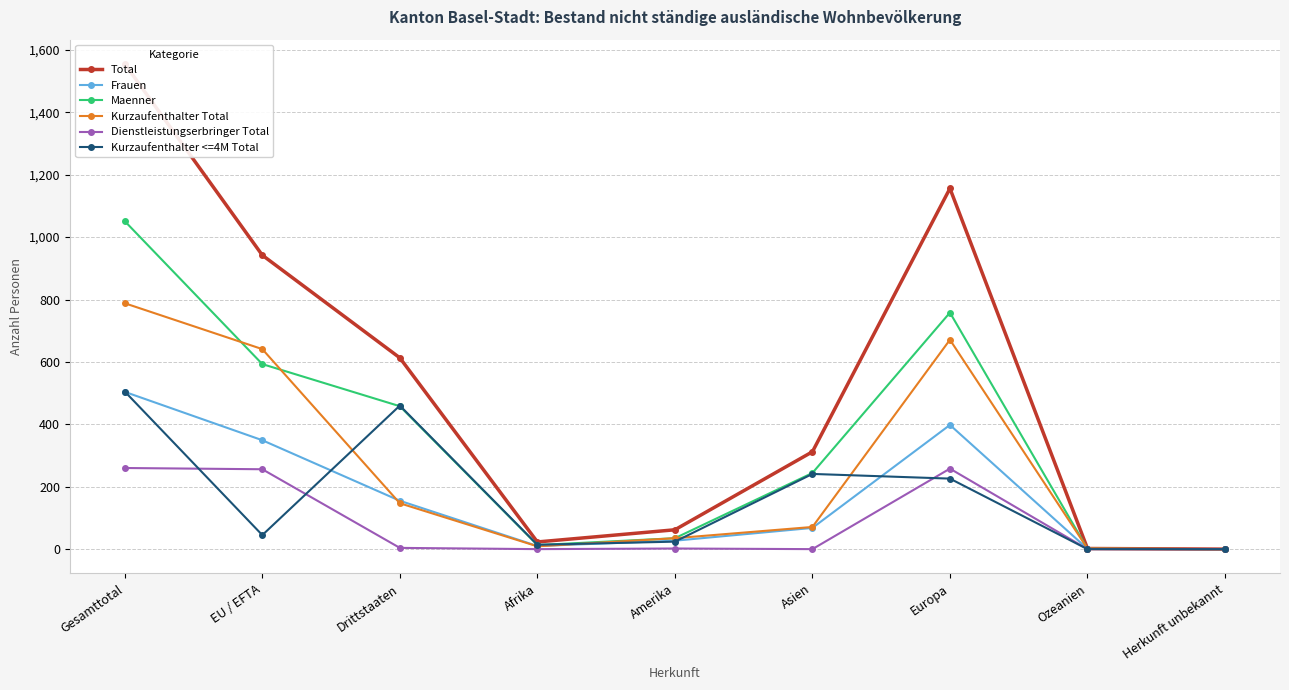

Count the number of data series in this chart.

6